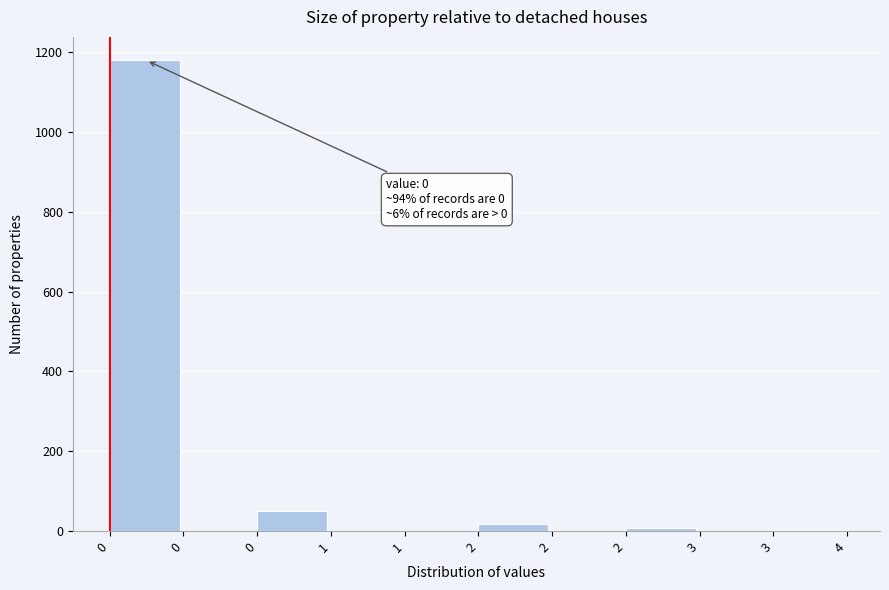

How many series are shown in this chart?

1